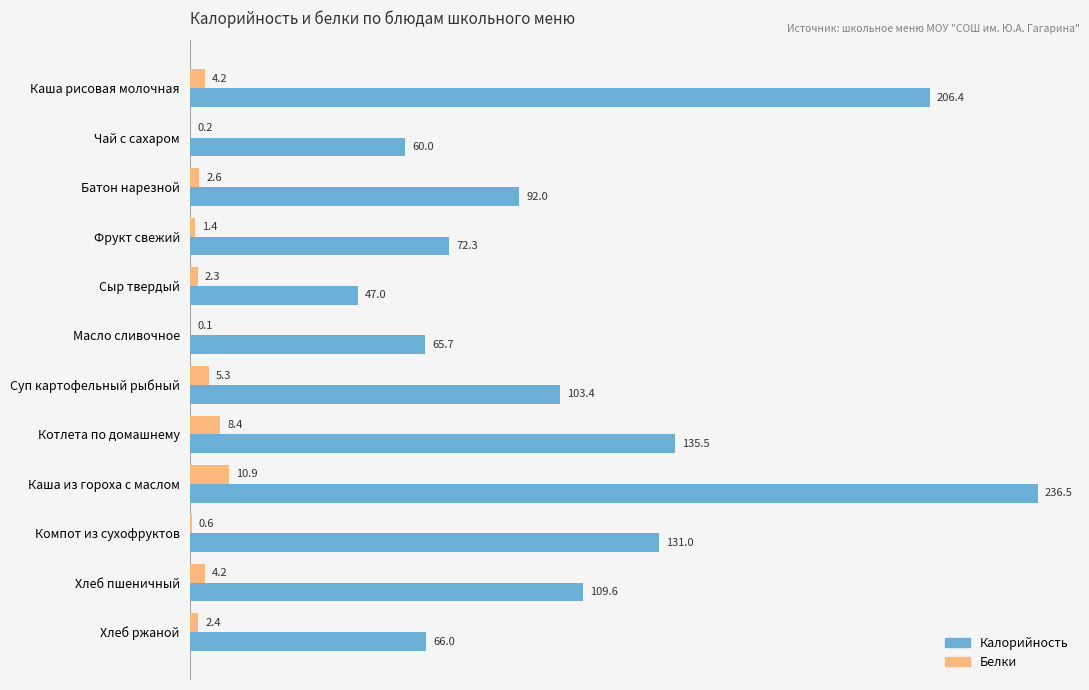

Where is Белки nearest to the value 5?

Суп картофельный рыбный